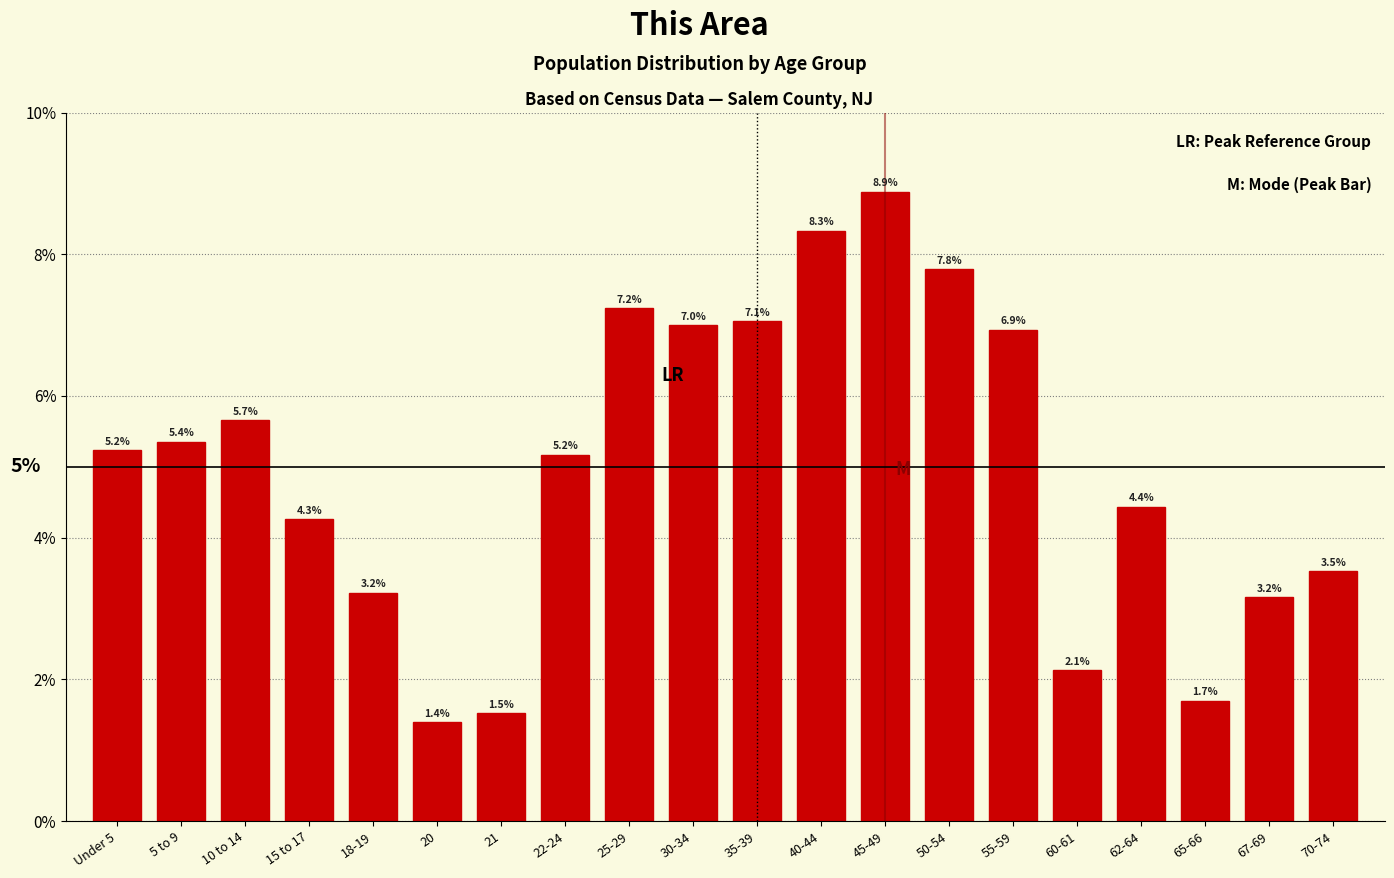

Are the bars horizontal?

No